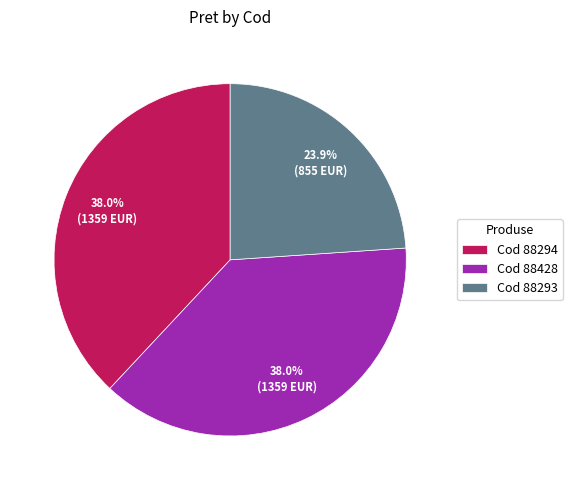

What portion of the pie excludes Cod 88428?

62.0%